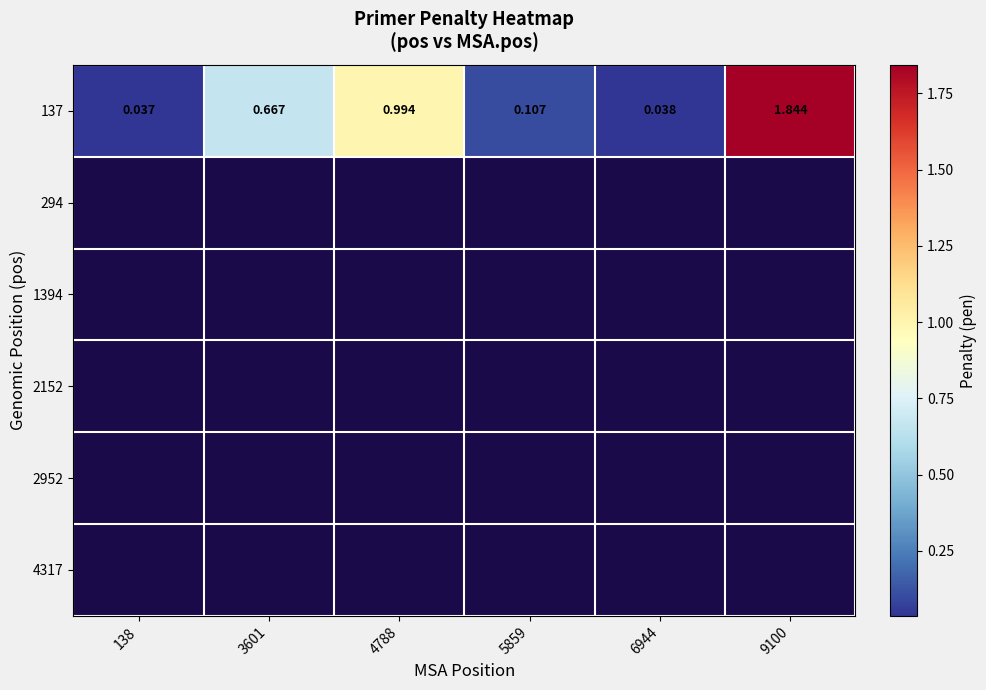

Which series changed the most between 5859 and 9100?

137